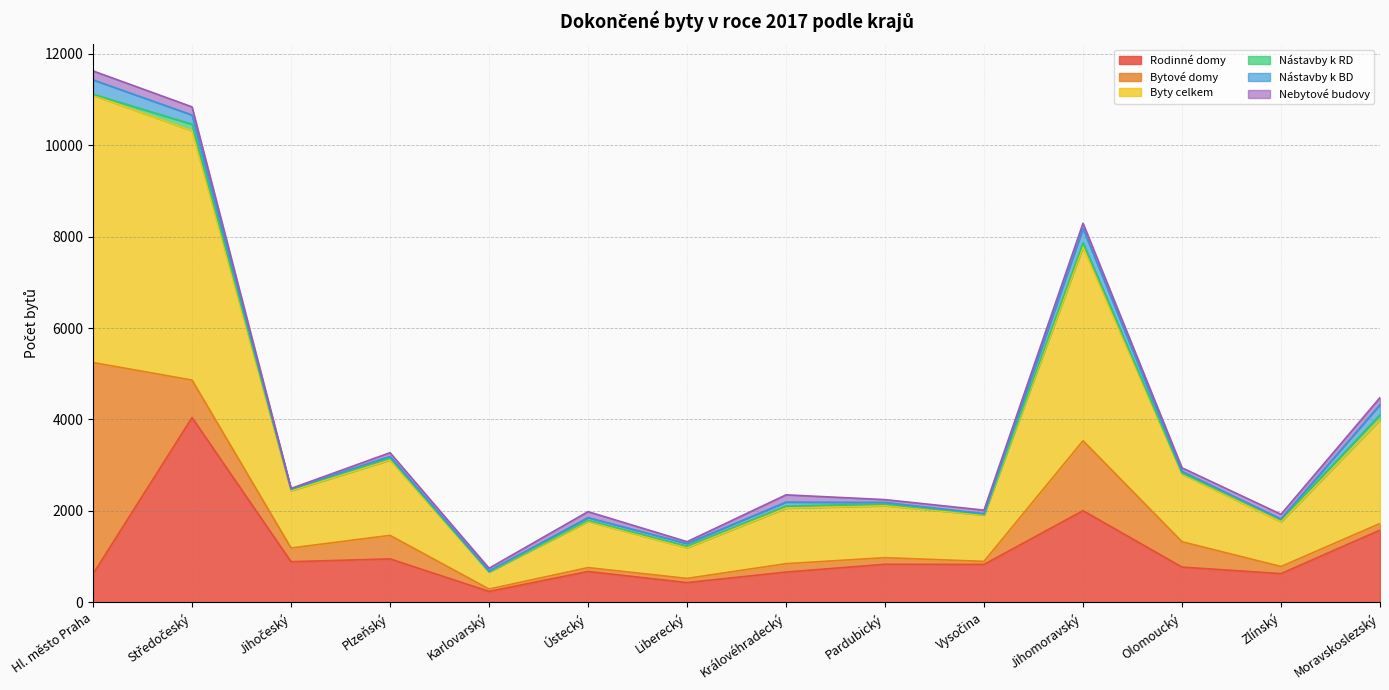

Which category has the lowest value in the Nebytové budovy series?

Jihočeský